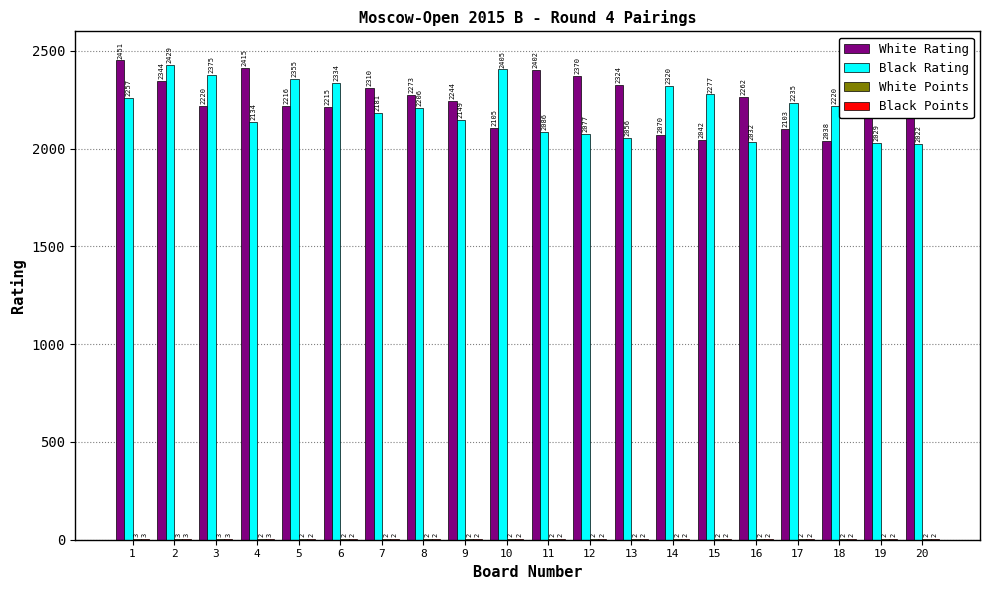

Which series has the widest spread of values?

White Rating